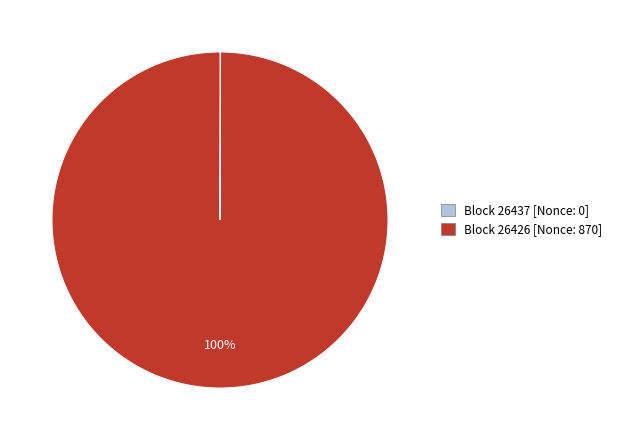

To the nearest percent, what percentage of the pie is Block 26426 [Nonce: 870]?

100%